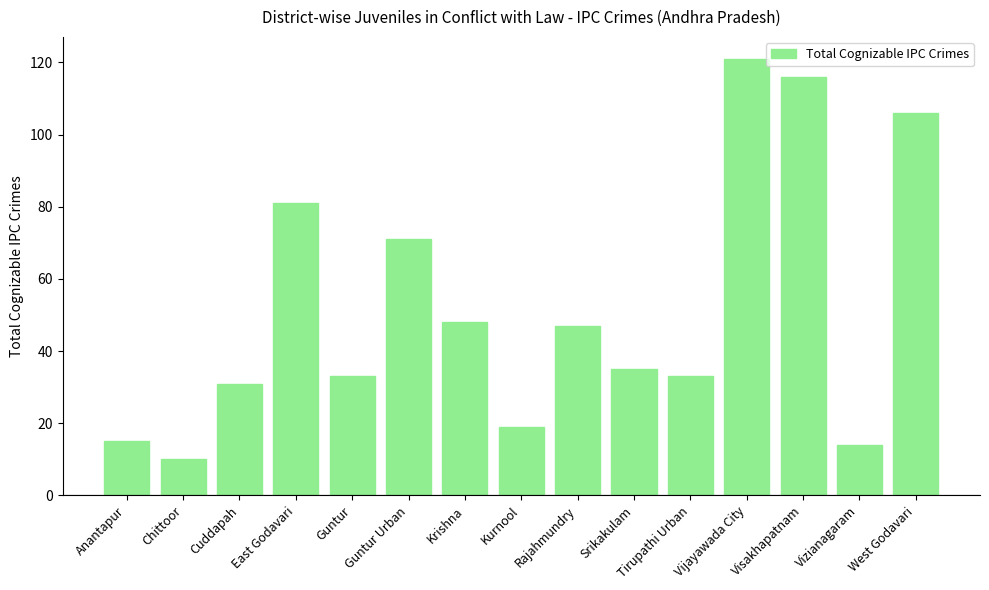

Which label corresponds to the smallest value in the chart?

Chittoor